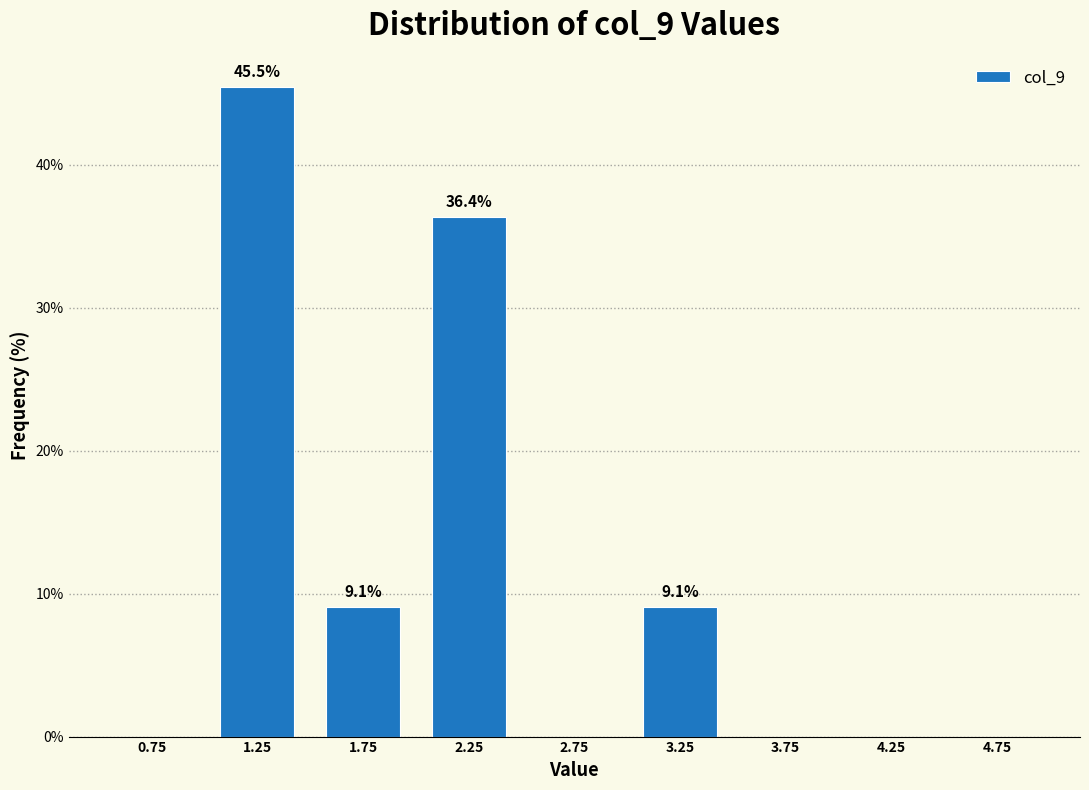

Which range on the x-axis has the tallest bar?

1.0 to 1.5